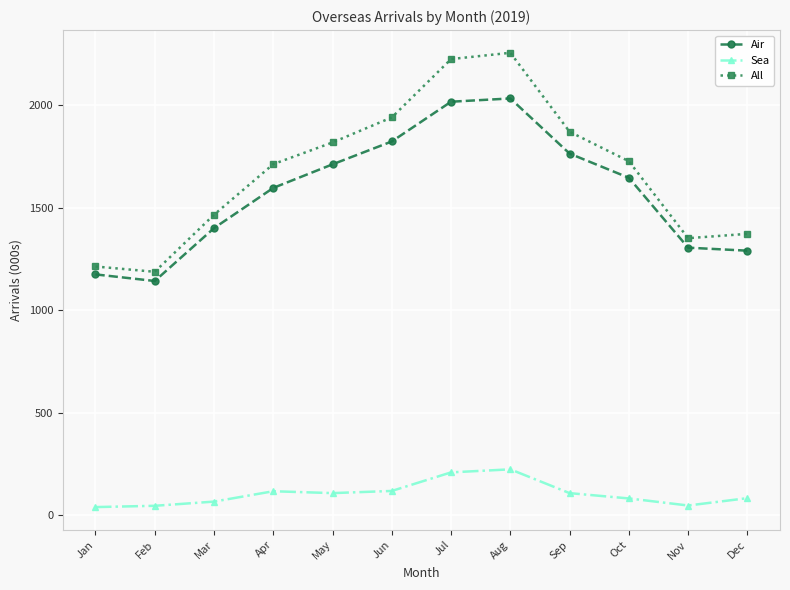

What is the value of the Sea point at the 1st from the left?

38.6